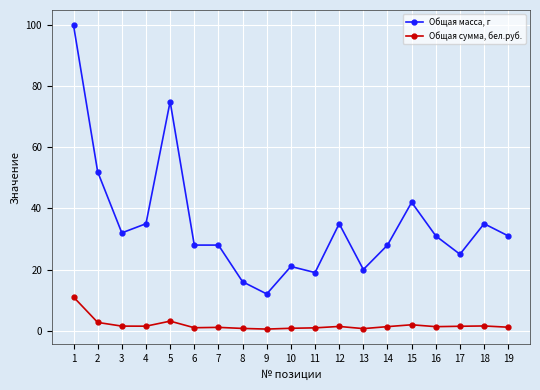

Which label corresponds to the largest value in the chart?

1